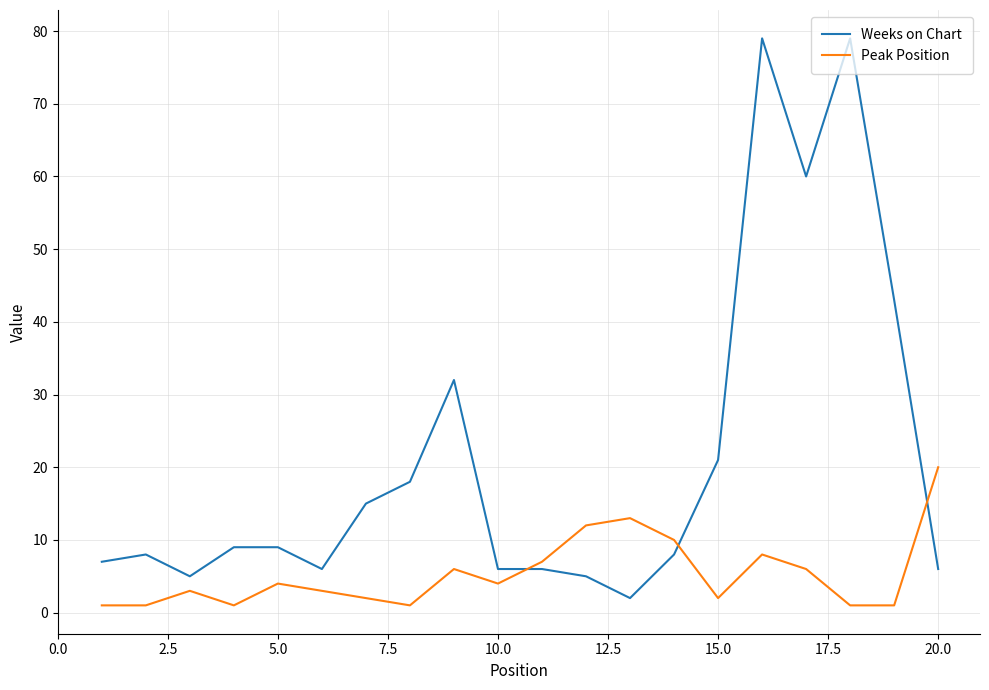

List the series in order of their peak value, highest first.

Weeks on Chart, Peak Position